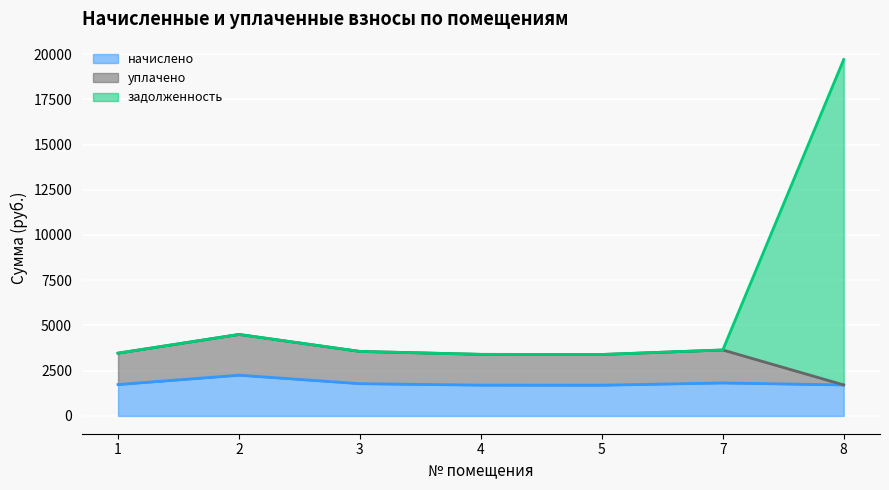

At which category is the sum across all series the highest?

8